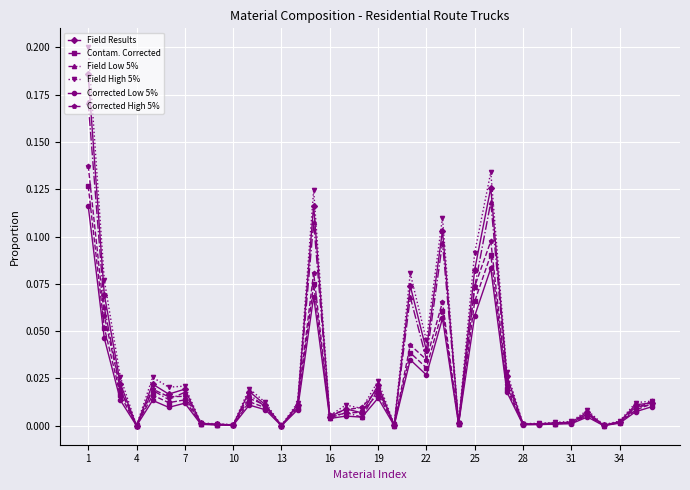

Rank the series by their maximum value, from highest to lowest.

Field High 5%, Field Results, Field Low 5%, Corrected High 5%, Contam. Corrected, Corrected Low 5%